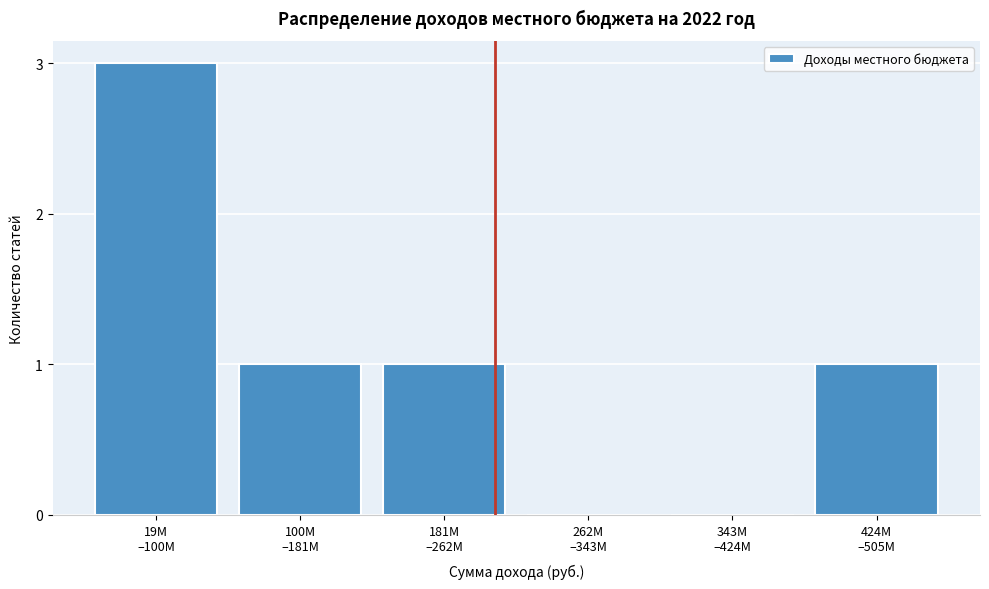

What is the greatest value displayed?

3